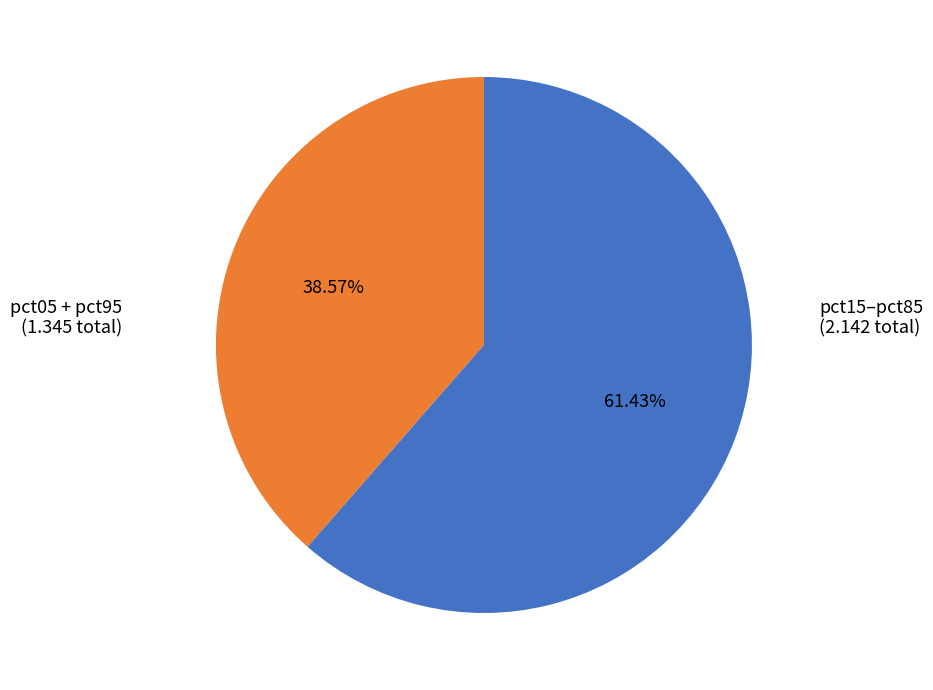

Does any single category account for the majority?

Yes